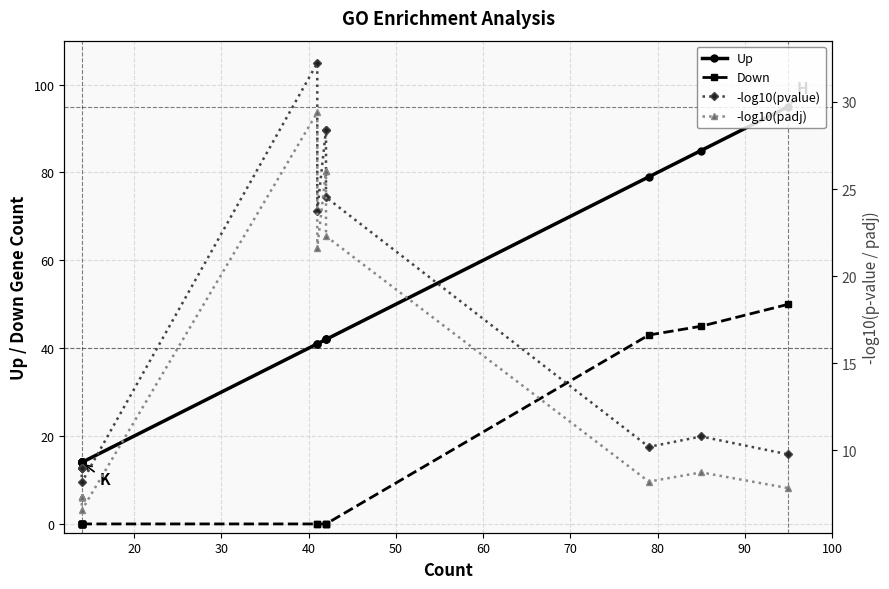

The value of -log10(padj) at 15 is 5.6. True or false?

False